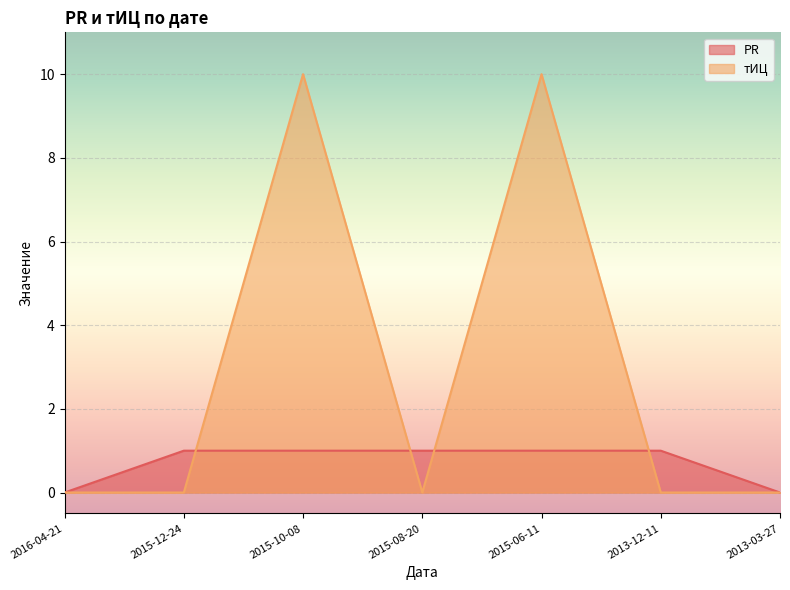

What is the total value across all series at 2015-10-08?

11